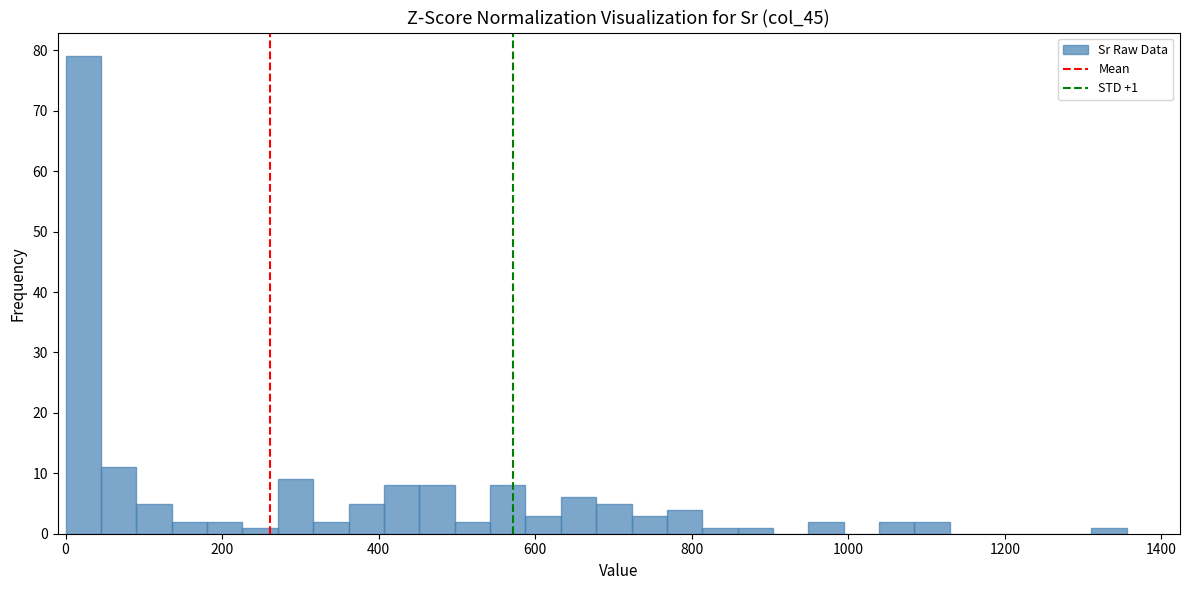

Read against the x-axis, roughly where is the centre of the tallest bar?

20